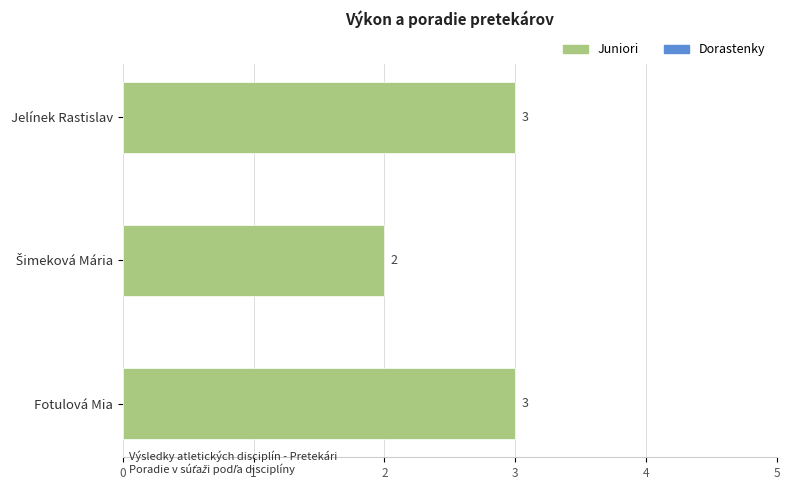

Count the values in the range 2 to 3.

3